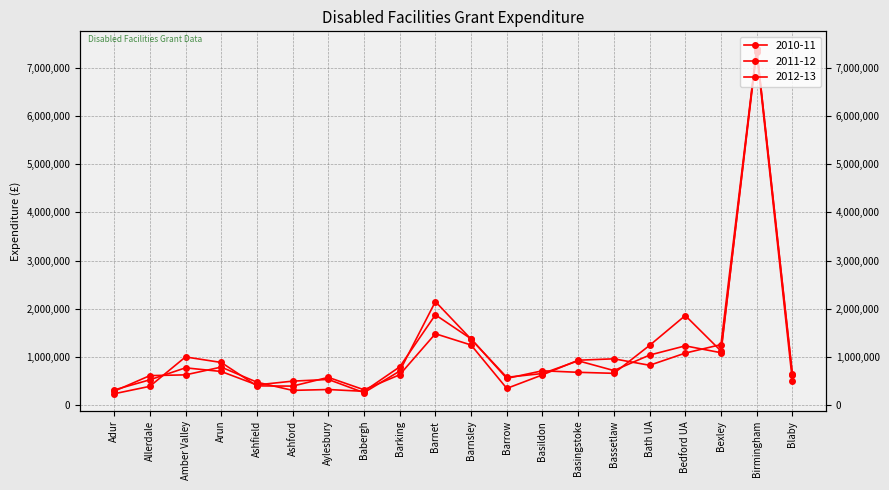

True or false: 2010-11 and 2012-13 intersect in this chart.

True